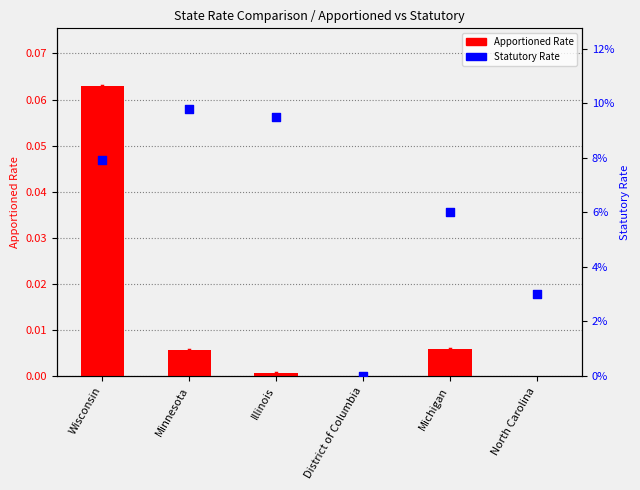

Which series has the widest spread of Y values?

Statutory Rate